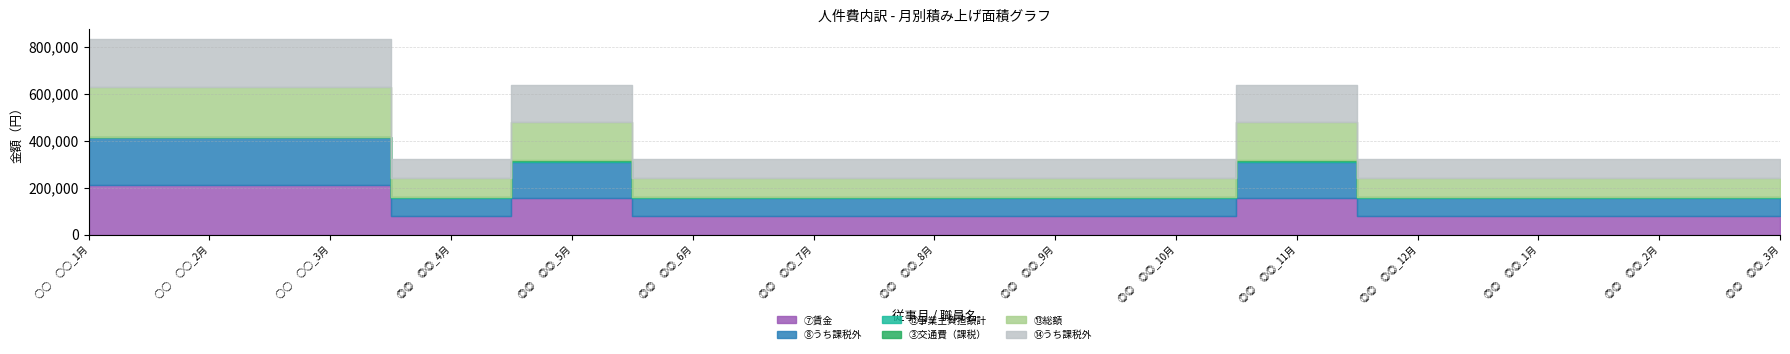

Reading left to right, extract all data points from this chart.

⑦賃金: 210560	210560	210560	77500	155000	77500	77500	77500	77500	77500	155000	77500	77500	77500	77500
⑧うち課税外: 205360	205360	205360	77500	155000	77500	77500	77500	77500	77500	155000	77500	77500	77500	77500
⑫事業主負担額計: 0	0	0	3000	4000	3000	3000	3000	3000	3000	4000	3000	3000	3000	3000
③交通費（課税）: 0	0	0	1080	2160	1080	1080	1080	1080	1100	2200	1100	1100	1100	1100
⑬総額: 210560	210560	210560	81580	161160	81580	81580	81580	81580	81600	161200	81600	81600	81600	81600
⑭うち課税外: 205360	205360	205360	80500	159000	80500	80500	80500	80500	80500	159000	80500	80500	80500	80500